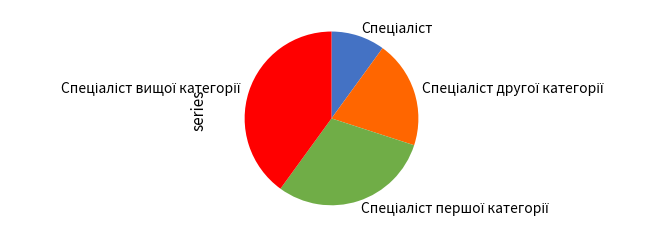

Does any single category account for the majority?

No